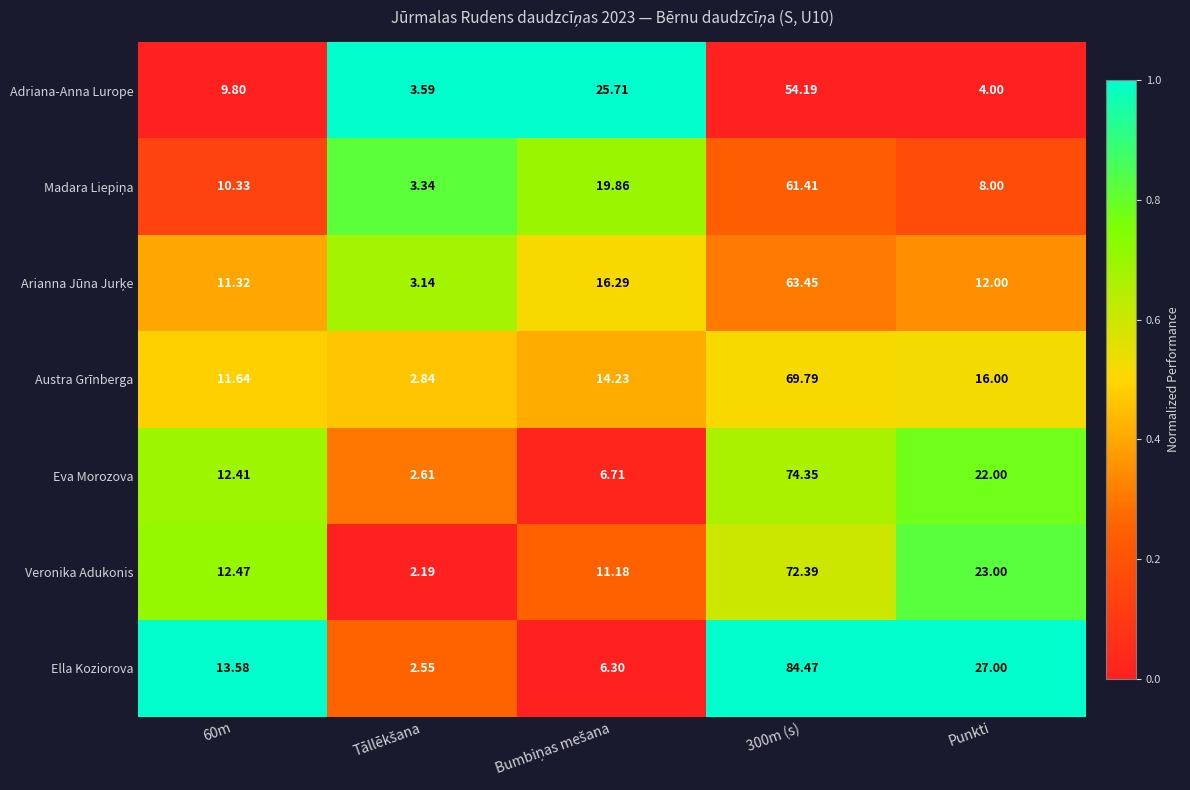

Is the value of Eva Morozova at Punkti greater than the value of Adriana-Anna Lurope at Punkti?

Yes